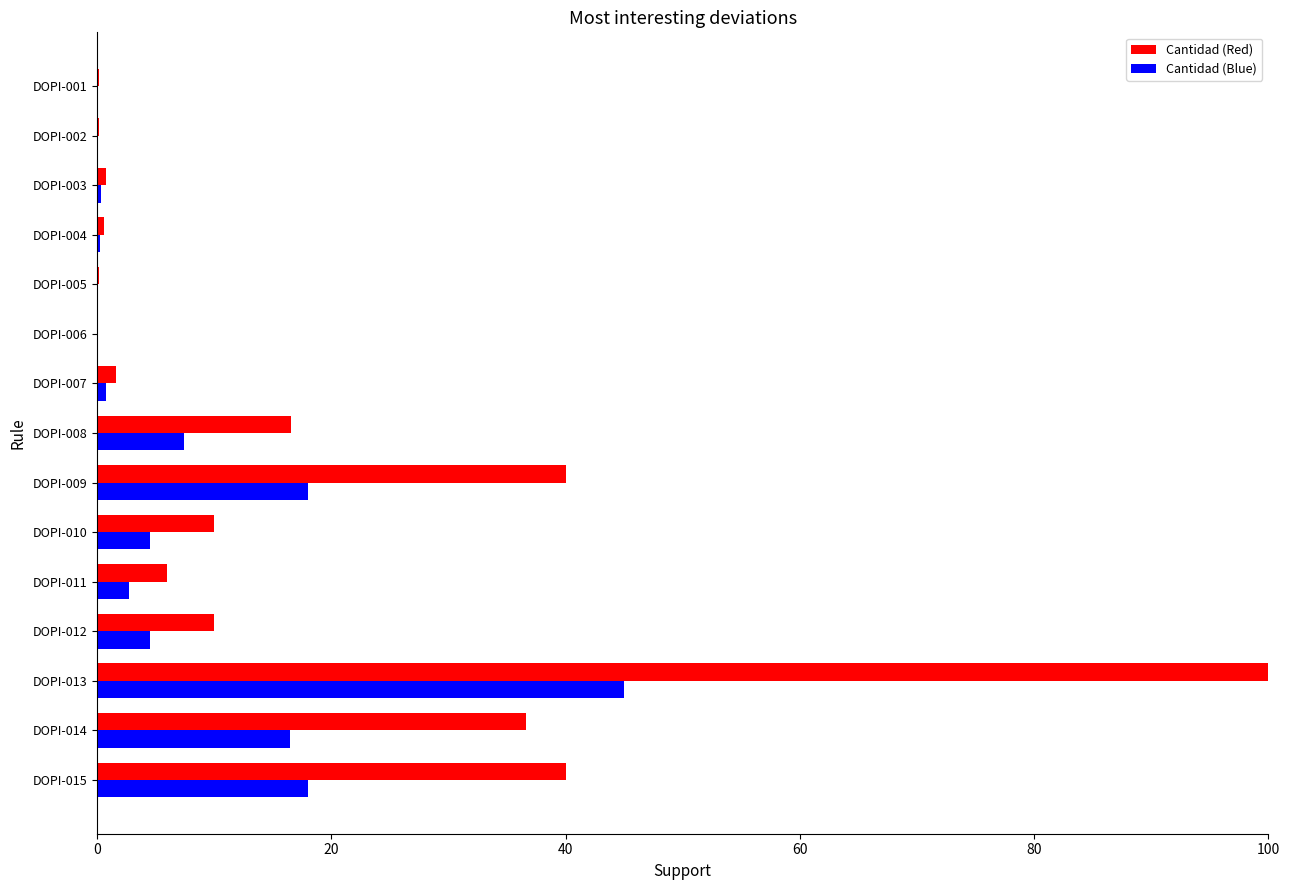

Is the value of Cantidad (Blue) at DOPI-003 greater than the value of Cantidad (Red) at DOPI-009?

No